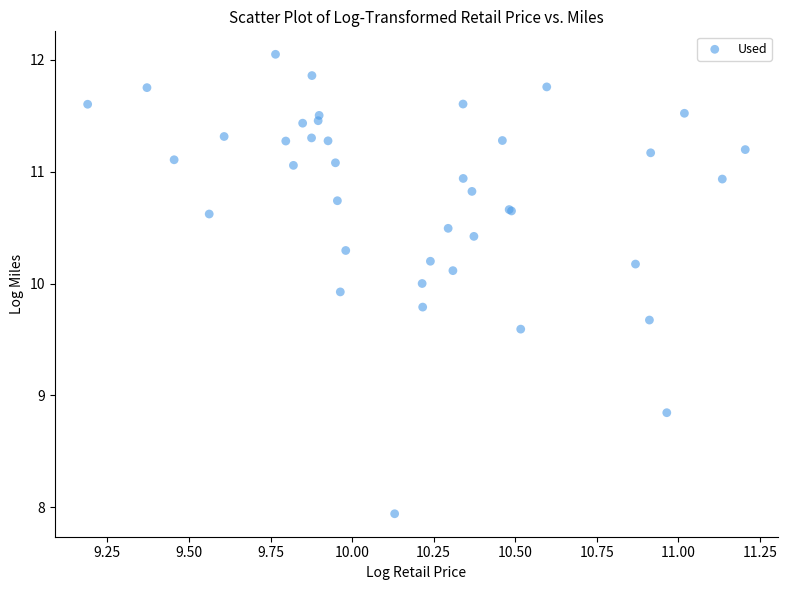

What Y value in the scatter plot is closest to 9?

8.8